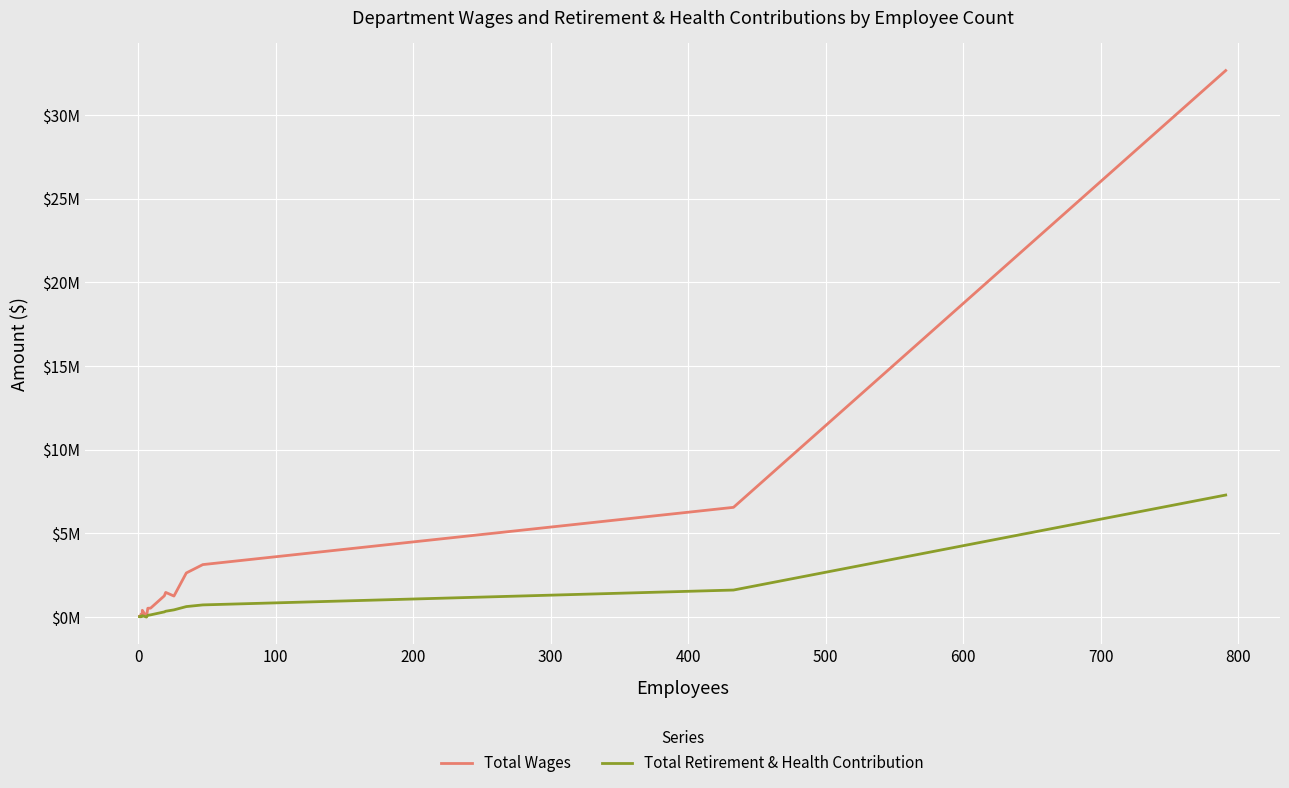

The value of Total Wages at 12 is 5384803. True or false?

False